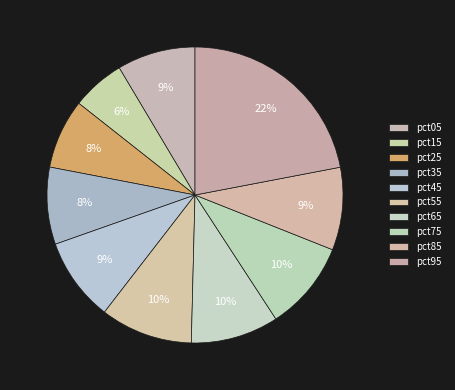

Which category has the biggest portion of the pie?

pct95